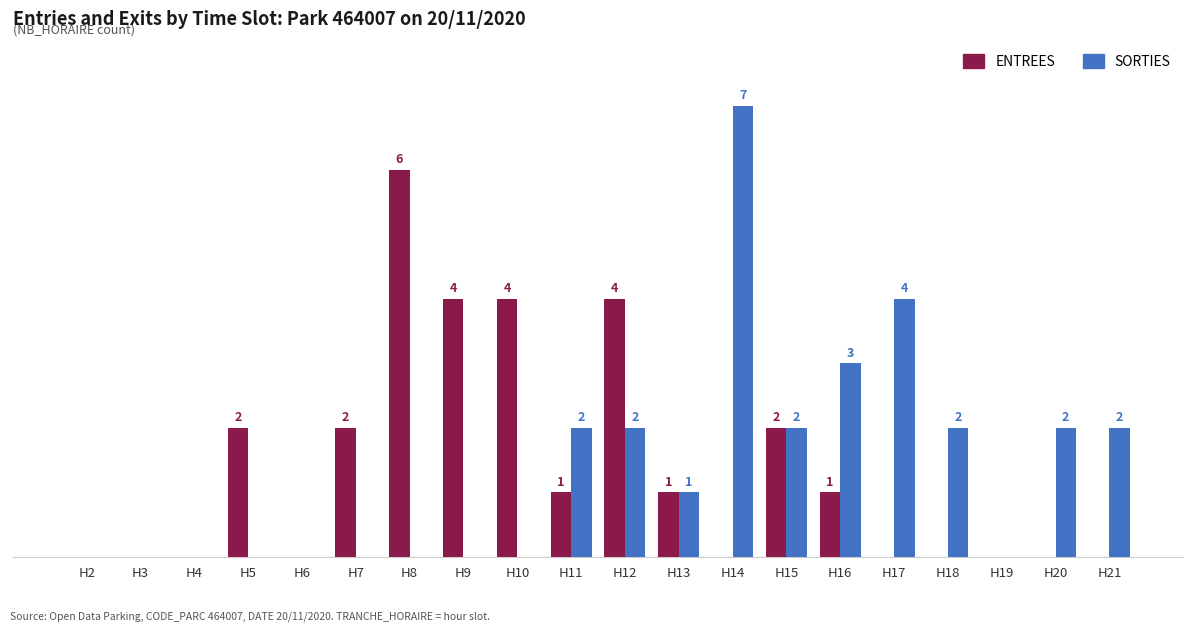

Where is SORTIES nearest to the value 3?

H16